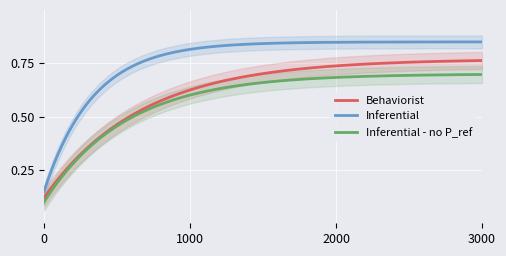

Is it true that Inferential - no P_ref equals 1 at ObservationDefinition.contained?

False